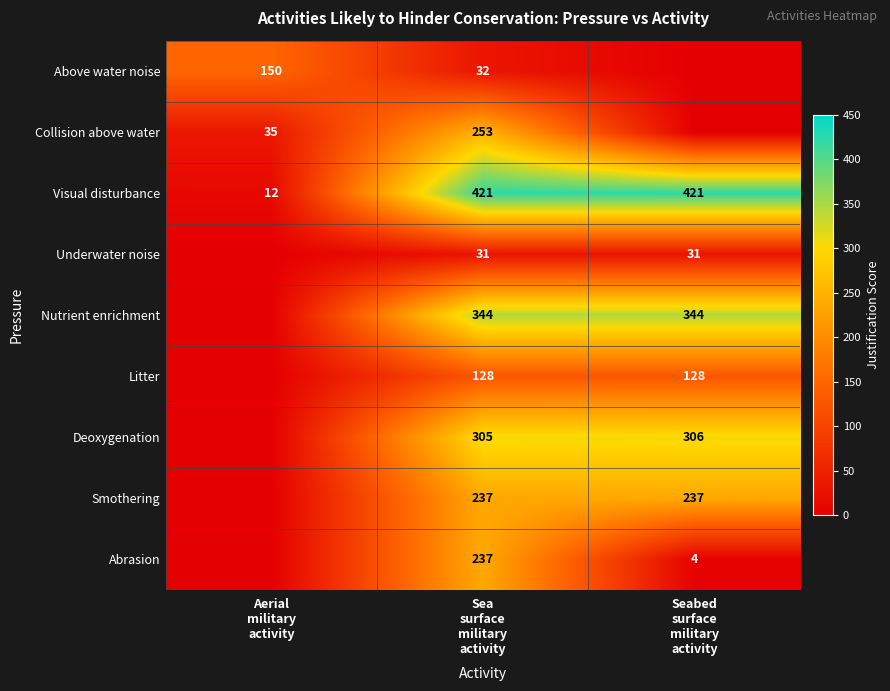

What is the lowest value of the Visual disturbance series?

12